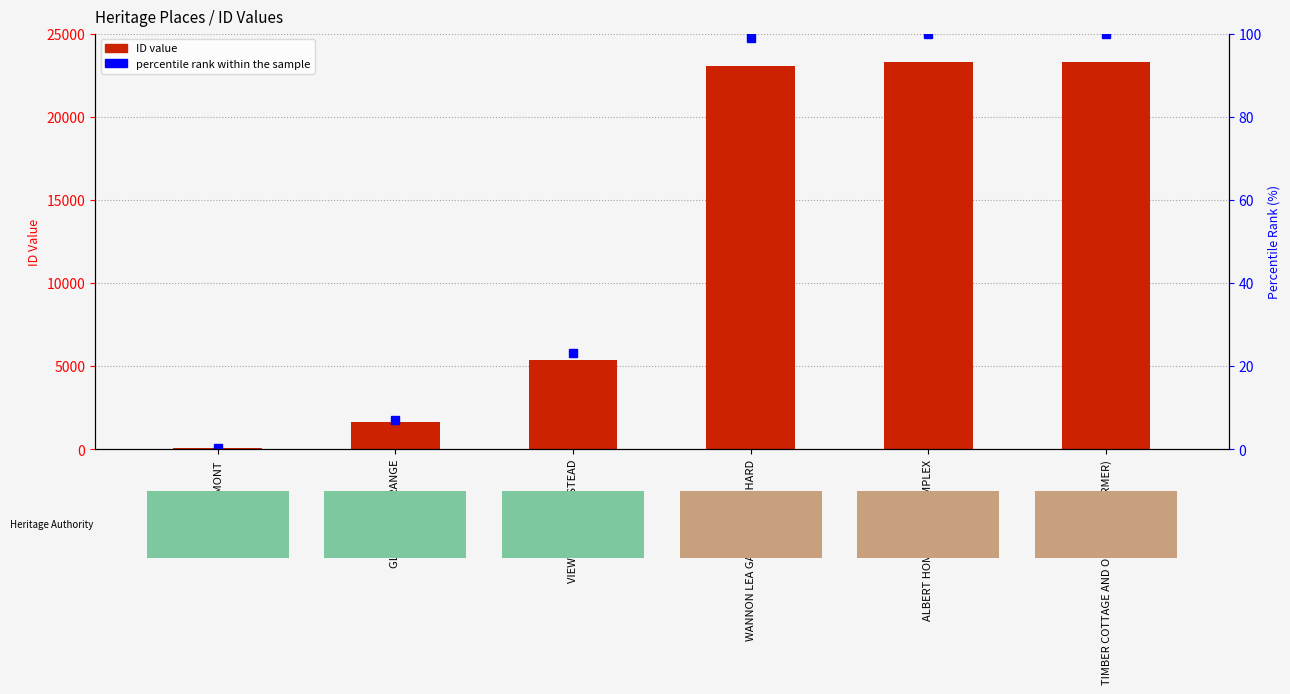

Is it true that percentile rank within the sample equals 100.0 at TIMBER COTTAGE AND ORCHARD (FORMER)?

True